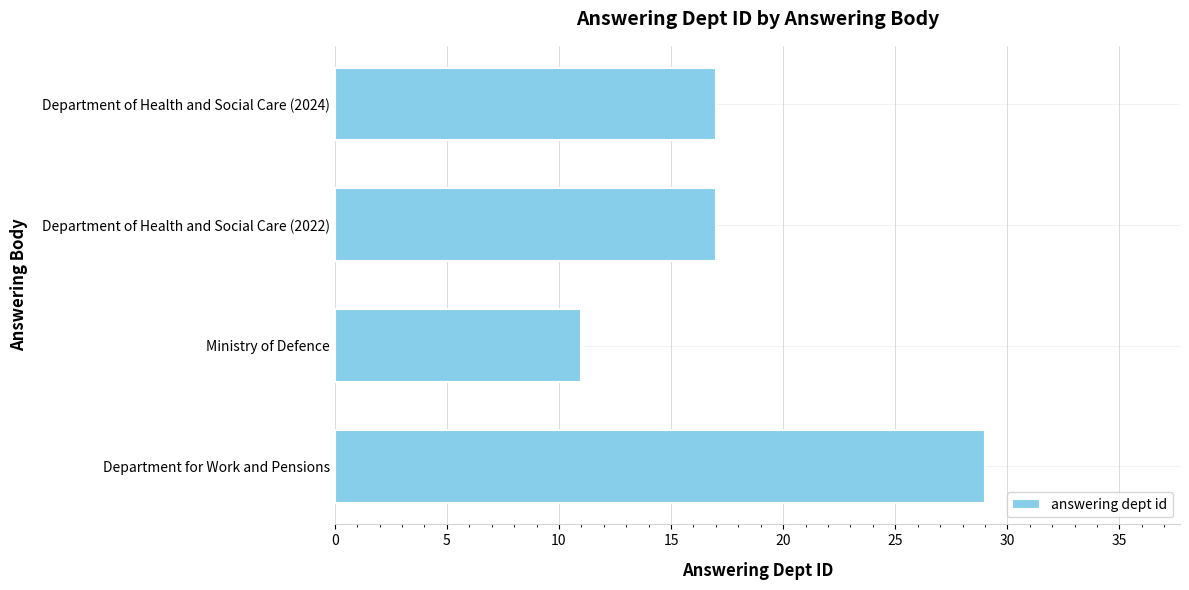

What is the difference between the maximum and minimum values?

18